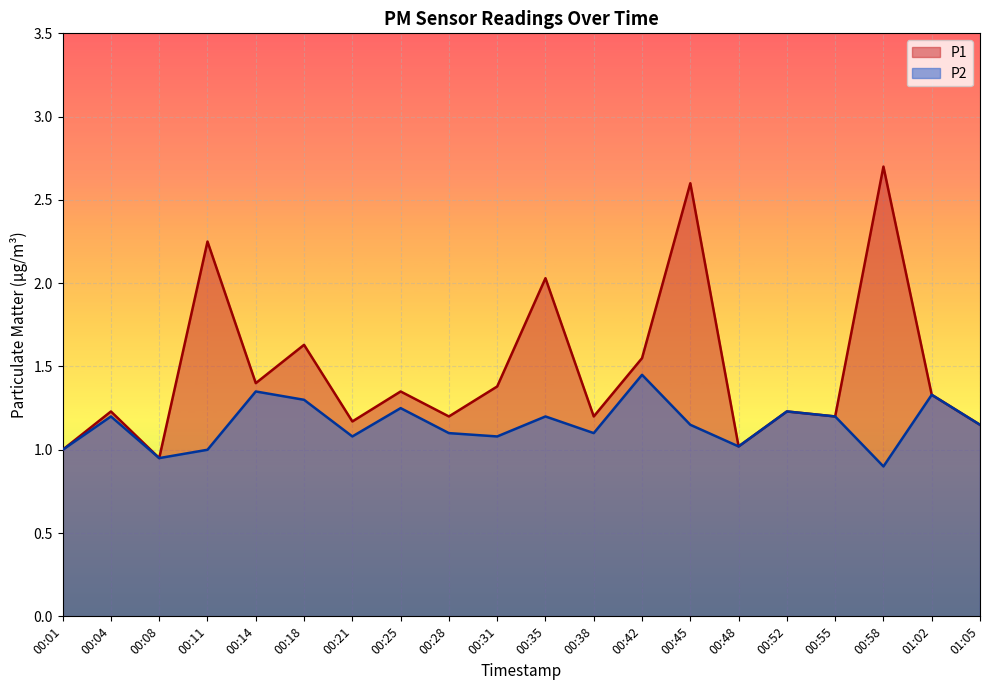

True or false: P1 has a value of 1.1 at 00:18.

False